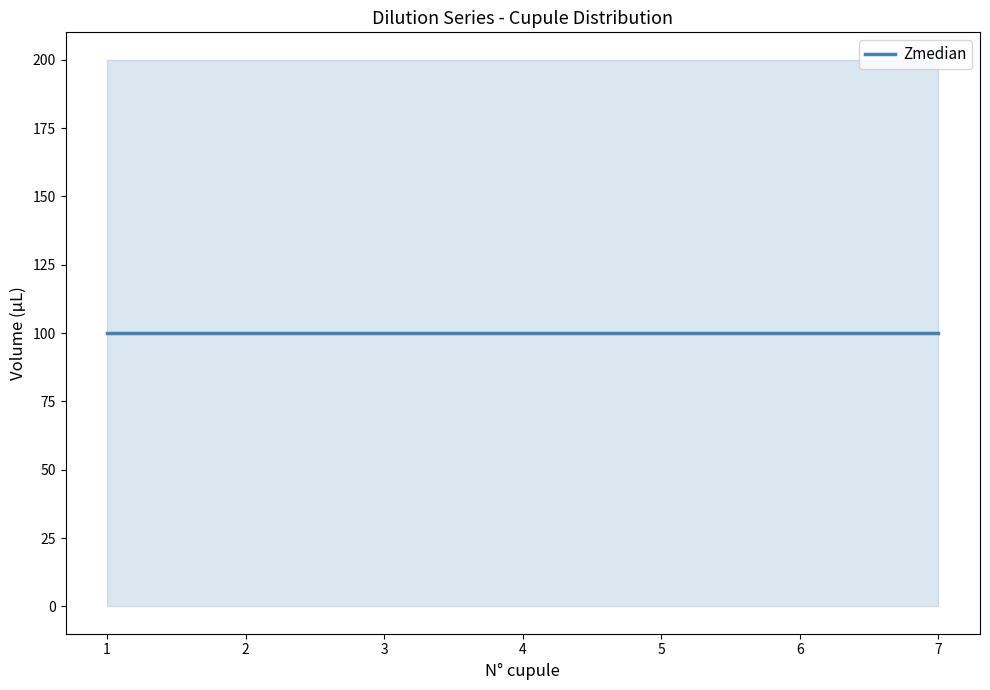

Which label corresponds to the largest value in the chart?

1